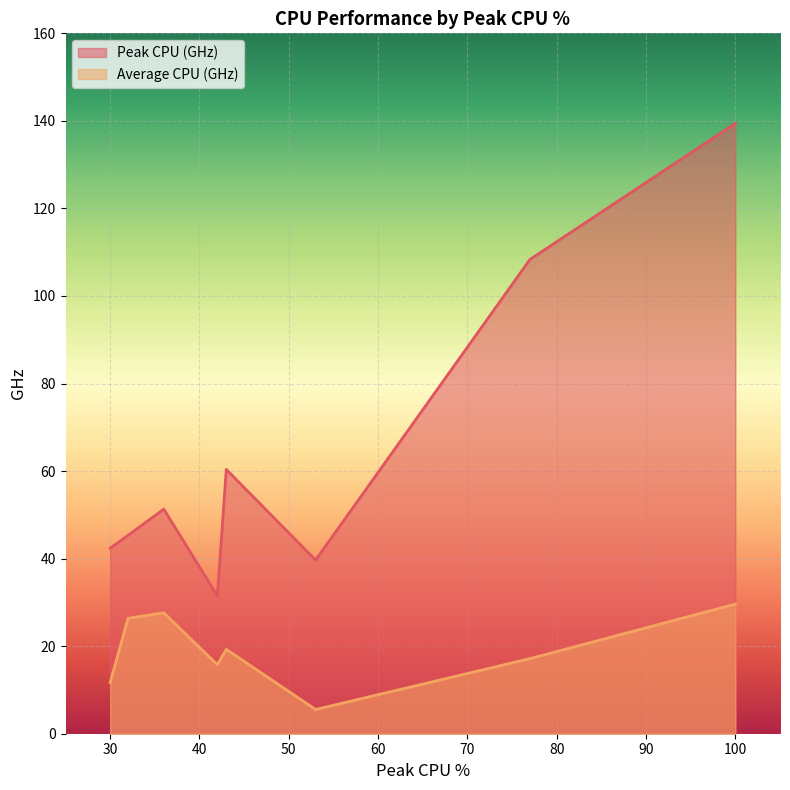

Rank the categories by Peak CPU (GHz) value from highest to lowest.

100, 77, 43, 36, 32, 30, 53, 42